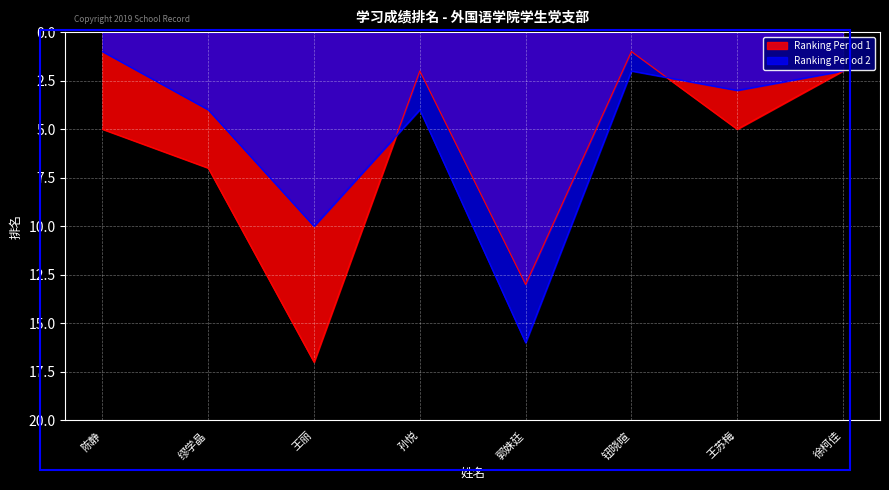

At how many categories does at least one series exceed 12?

2